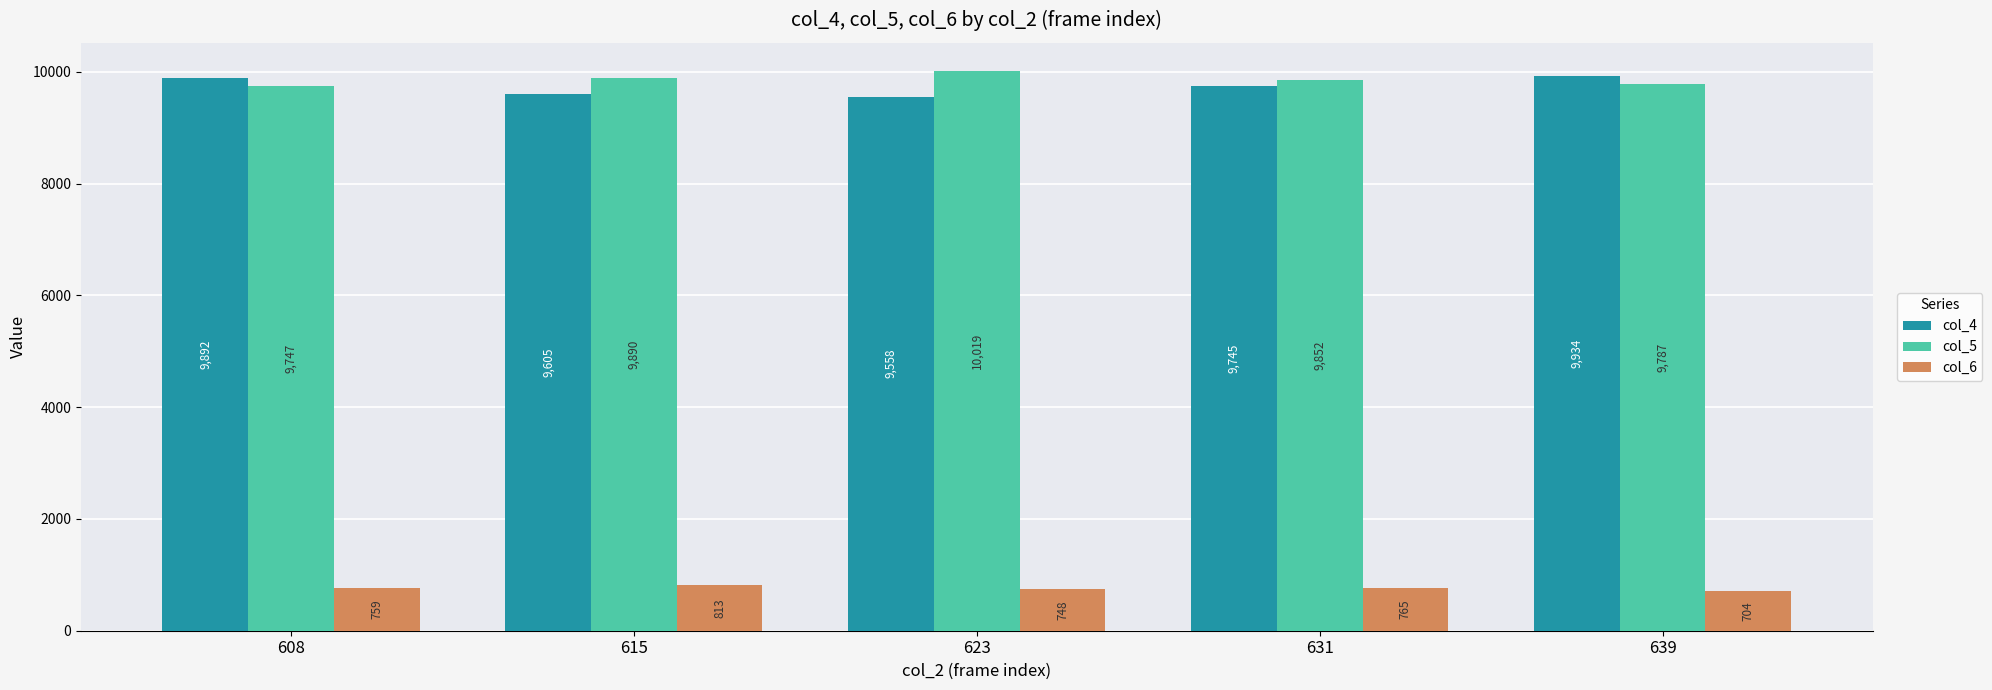

What is the lowest value of the col_5 series?

9747